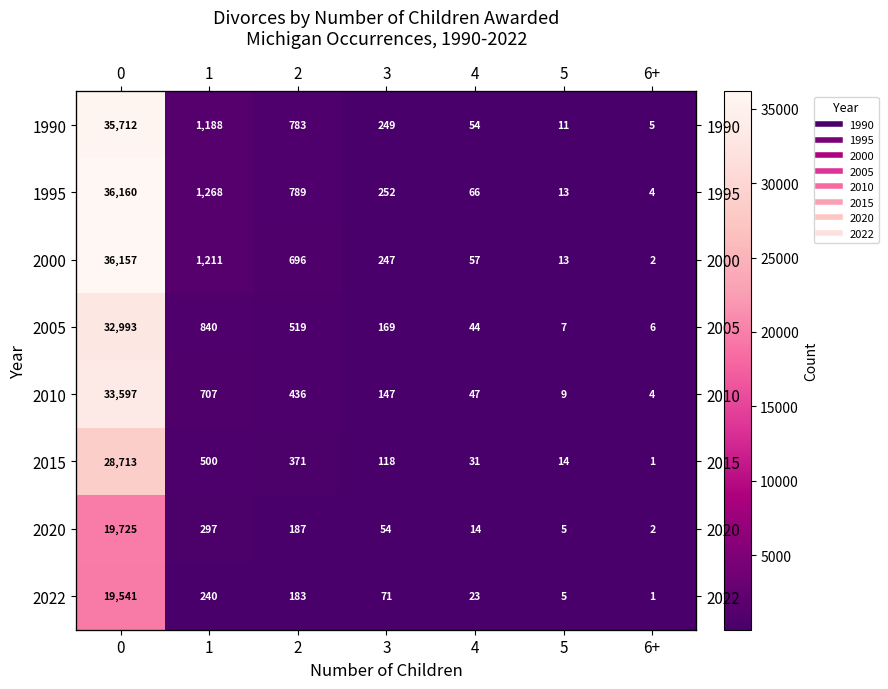

What is the total value across all series at 5?

77